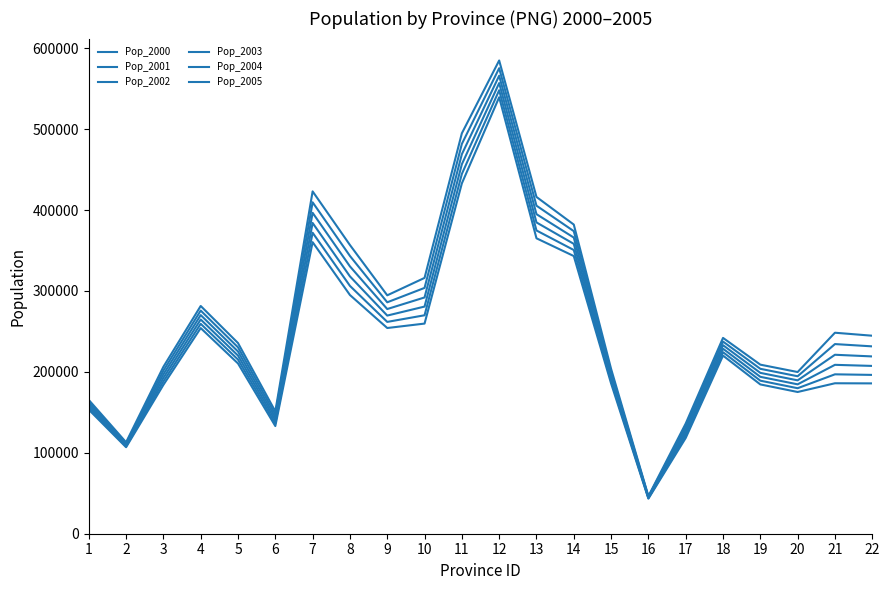

What is the average value of the Pop_2003 series?

255977.3